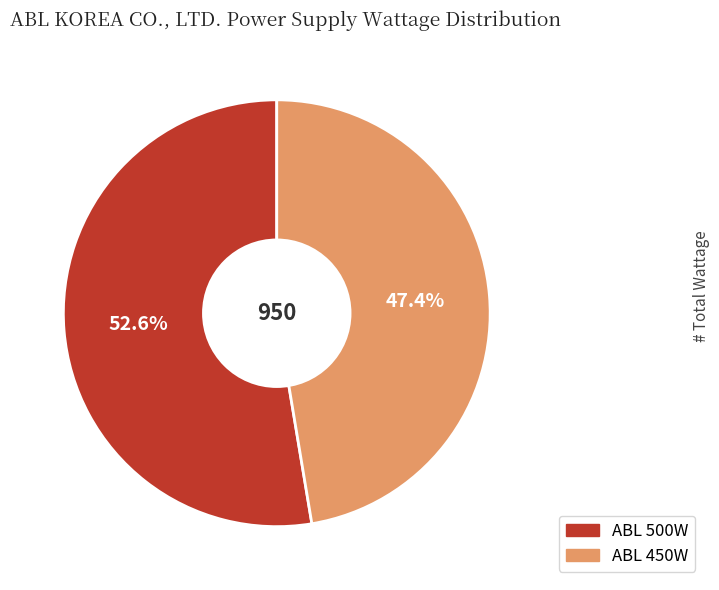

Count the number of slices in the pie.

2